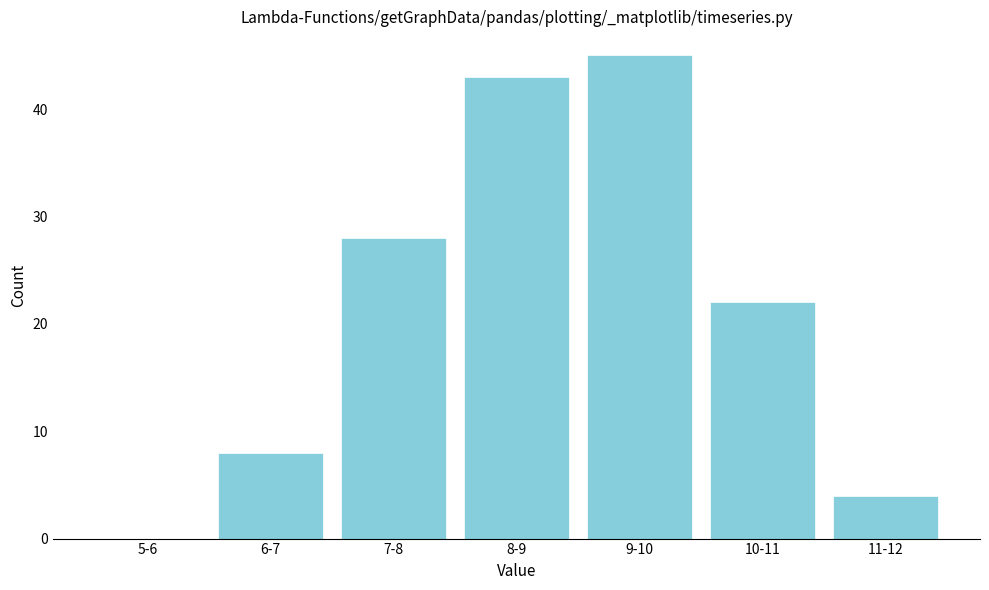

Reading left to right, list all the values displayed in this chart.

5-6=0	6-7=8	7-8=28	8-9=43	9-10=45	10-11=22	11-12=4